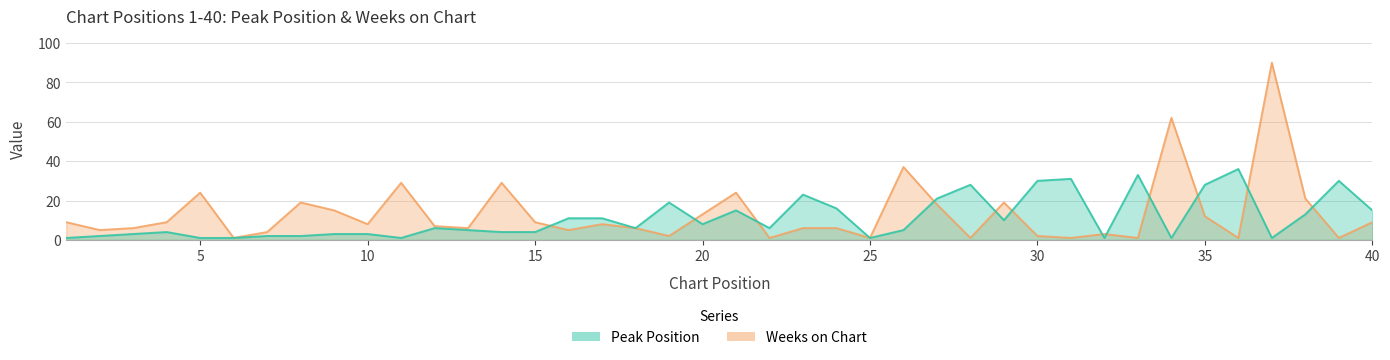

Reading left to right, extract all data points from this chart.

Peak Position: 1=1	2=2	3=3	4=4	5=1	6=1	7=2	8=2	9=3	10=3	11=1	12=6	13=5	14=4	15=4	16=11	17=11	18=6	19=19	20=8	21=15	22=6	23=23	24=16	25=1	26=5	27=21	28=28	29=10	30=30	31=31	32=1	33=33	34=1	35=28	36=36	37=1	38=13	39=30	40=15
Weeks on Chart: 1=9	2=5	3=6	4=9	5=24	6=1	7=4	8=19	9=15	10=8	11=29	12=7	13=6	14=29	15=9	16=5	17=8	18=6	19=2	20=13	21=24	22=1	23=6	24=6	25=1	26=37	27=18	28=1	29=19	30=2	31=1	32=3	33=1	34=62	35=12	36=1	37=90	38=21	39=1	40=9